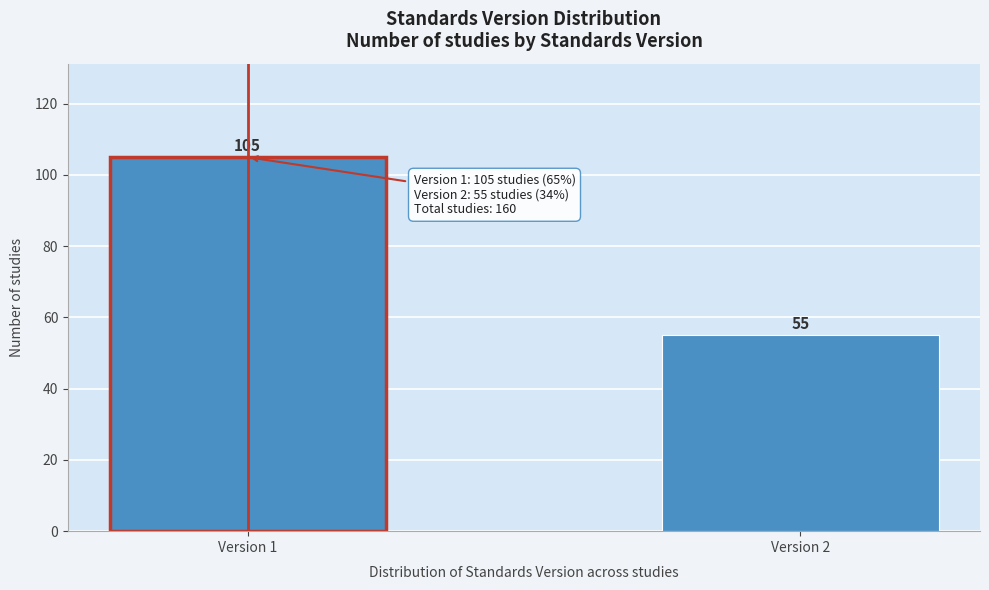

Reading right to left, what are all the values shown in this chart?

55	105